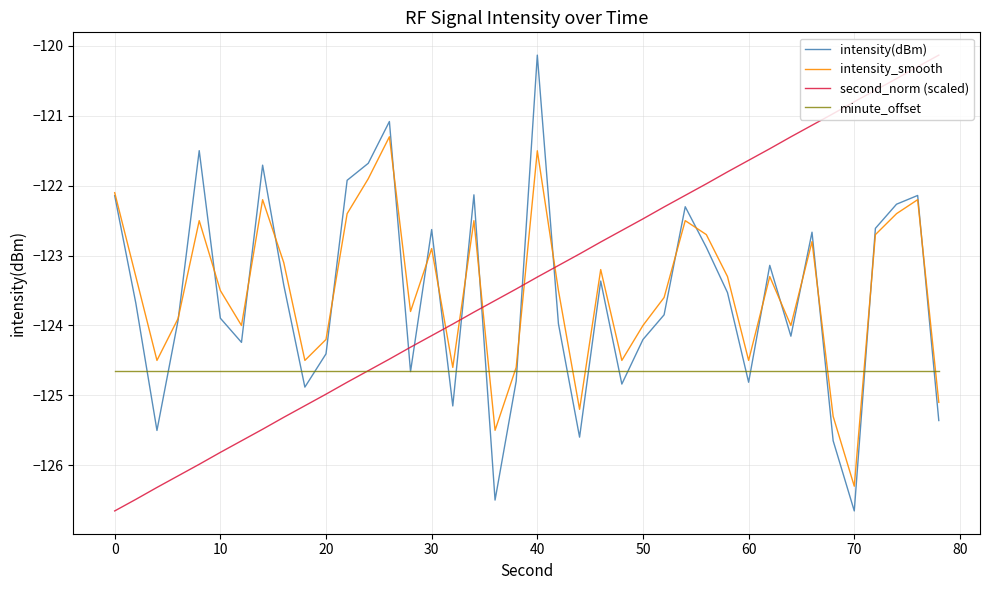

What is the lowest value of the intensity(dBm) series?

-126.7